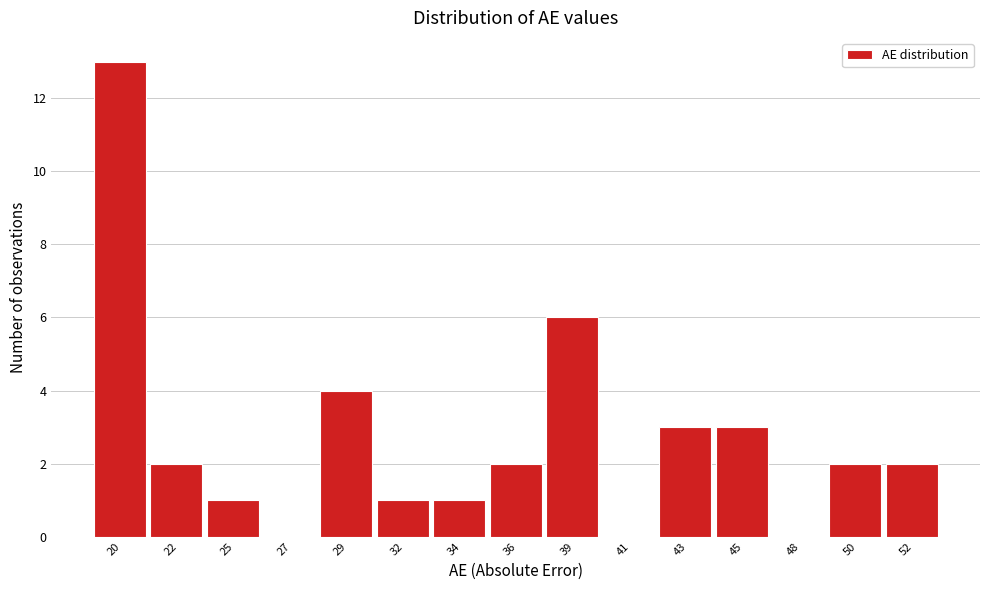

Reading right to left, transcribe all the data shown in this chart.

52=2	50=2	48=0	45=3	43=3	41=0	39=6	36=2	34=1	32=1	29=4	27=0	25=1	22=2	20=13